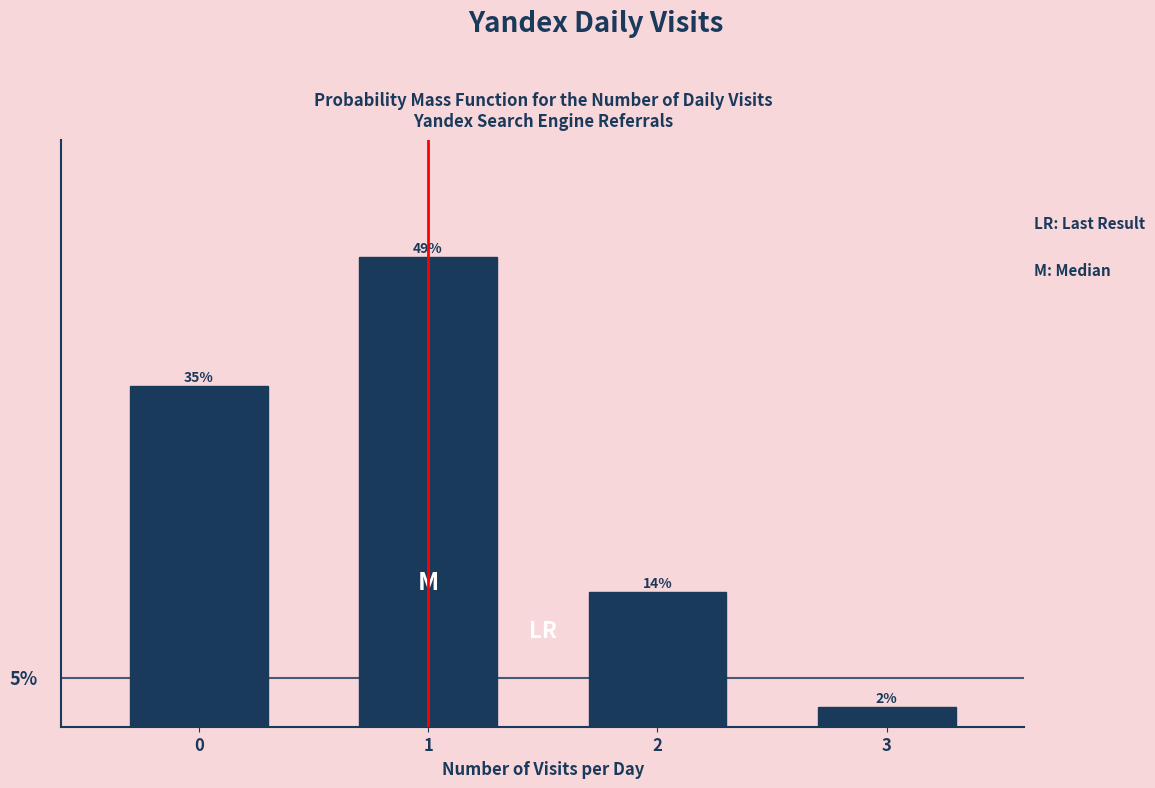

Does the chart contain any negative values?

No